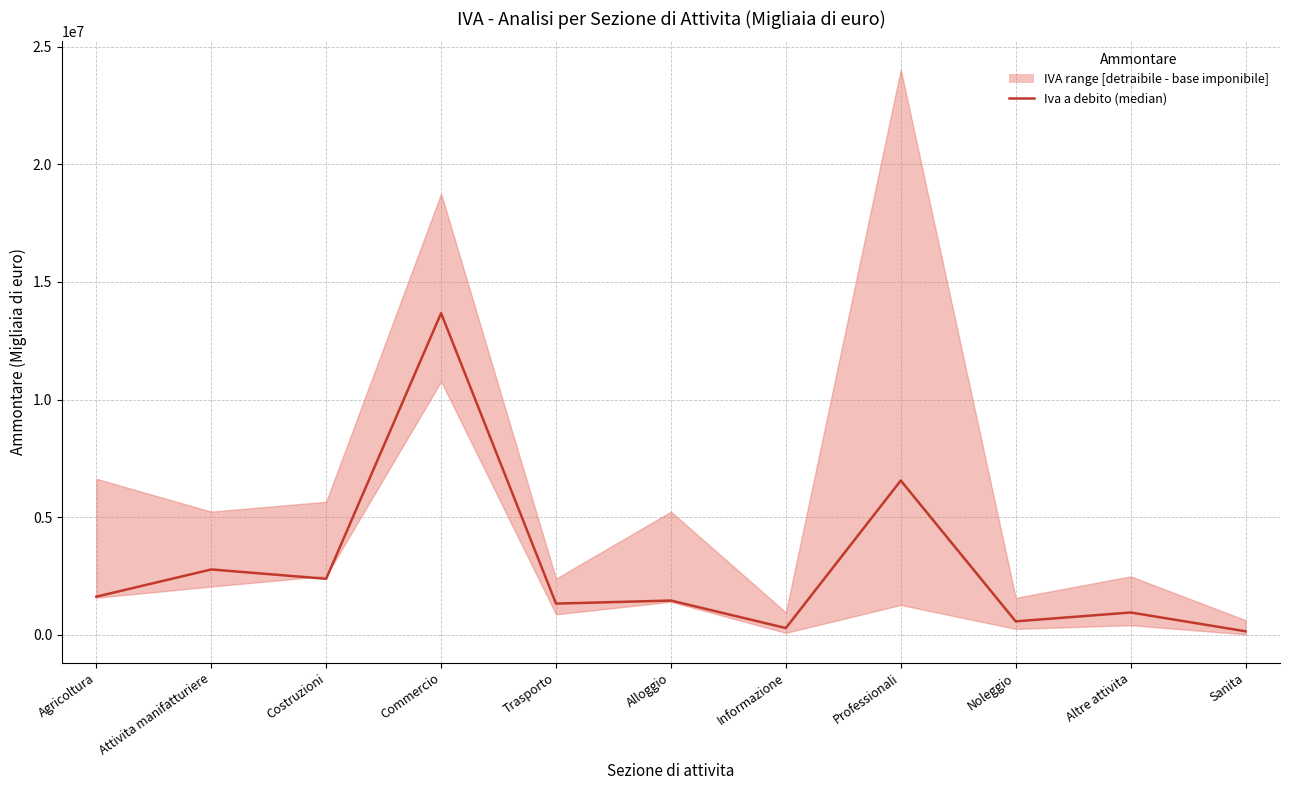

Does the chart have visible grid lines?

Yes